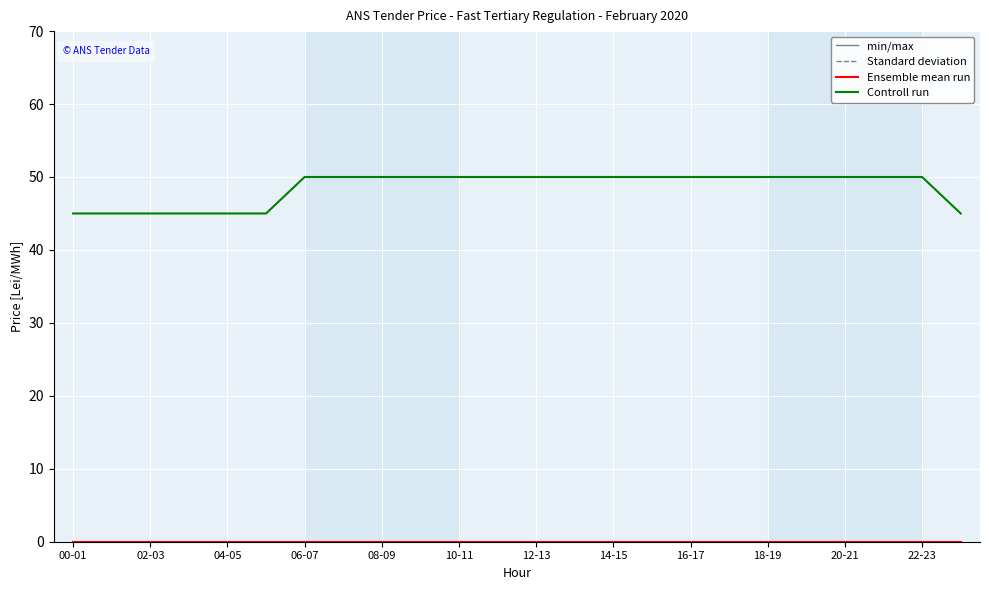

Does the chart have visible grid lines?

Yes